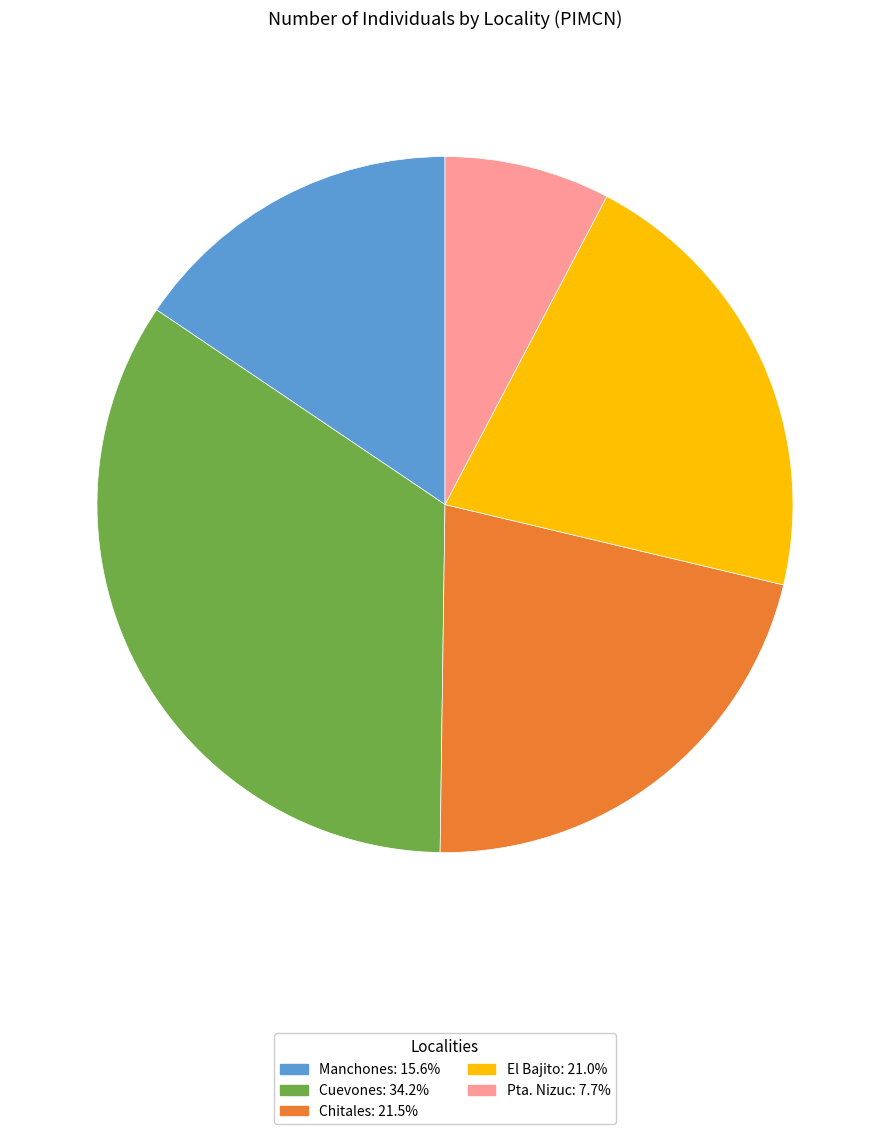

Does any single category account for the majority?

No